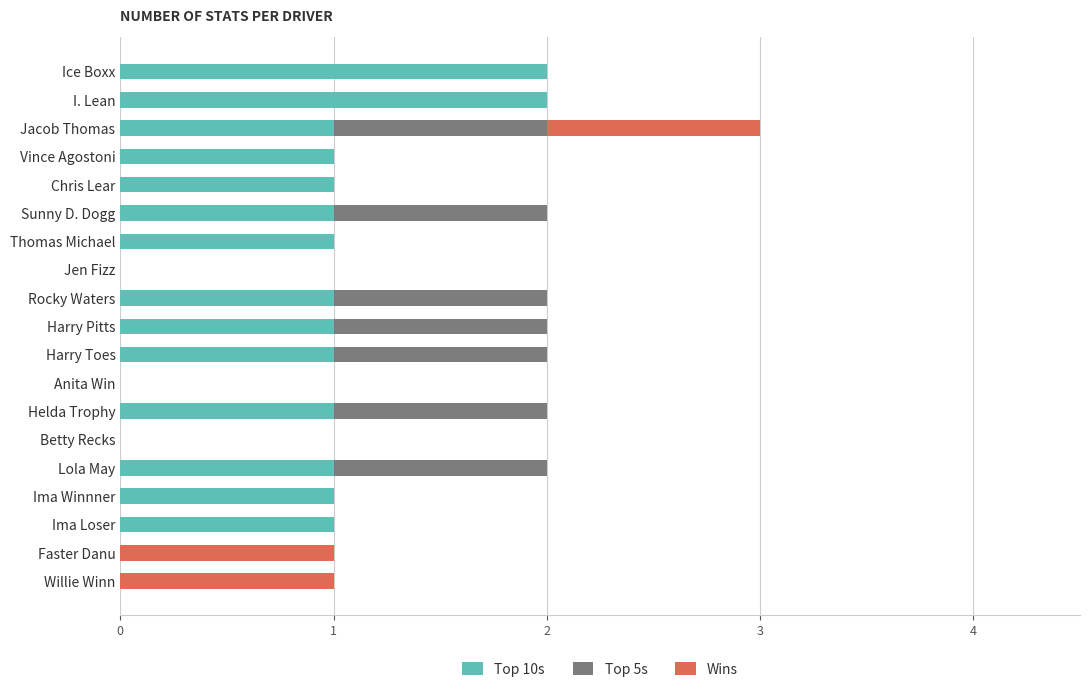

Is it true that Top 10s equals 1 at Harry Pitts?

True